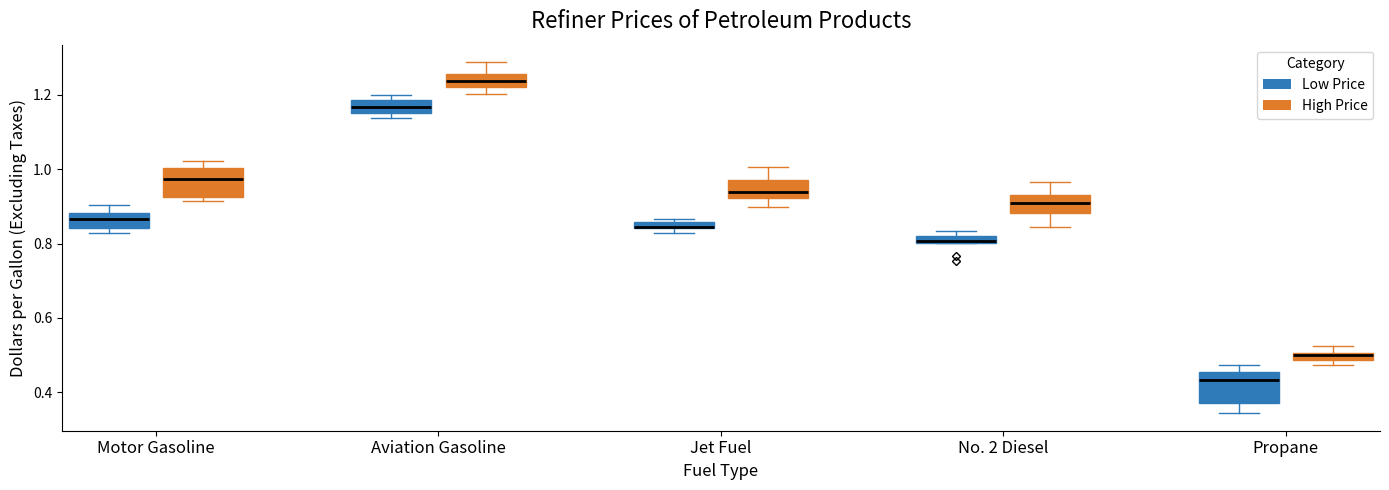

Where is the lower edge of the box for Jet Fuel (High Price) on the y-axis? The values are not printed on the chart, so give them approximately, as read against the axis.

0.92